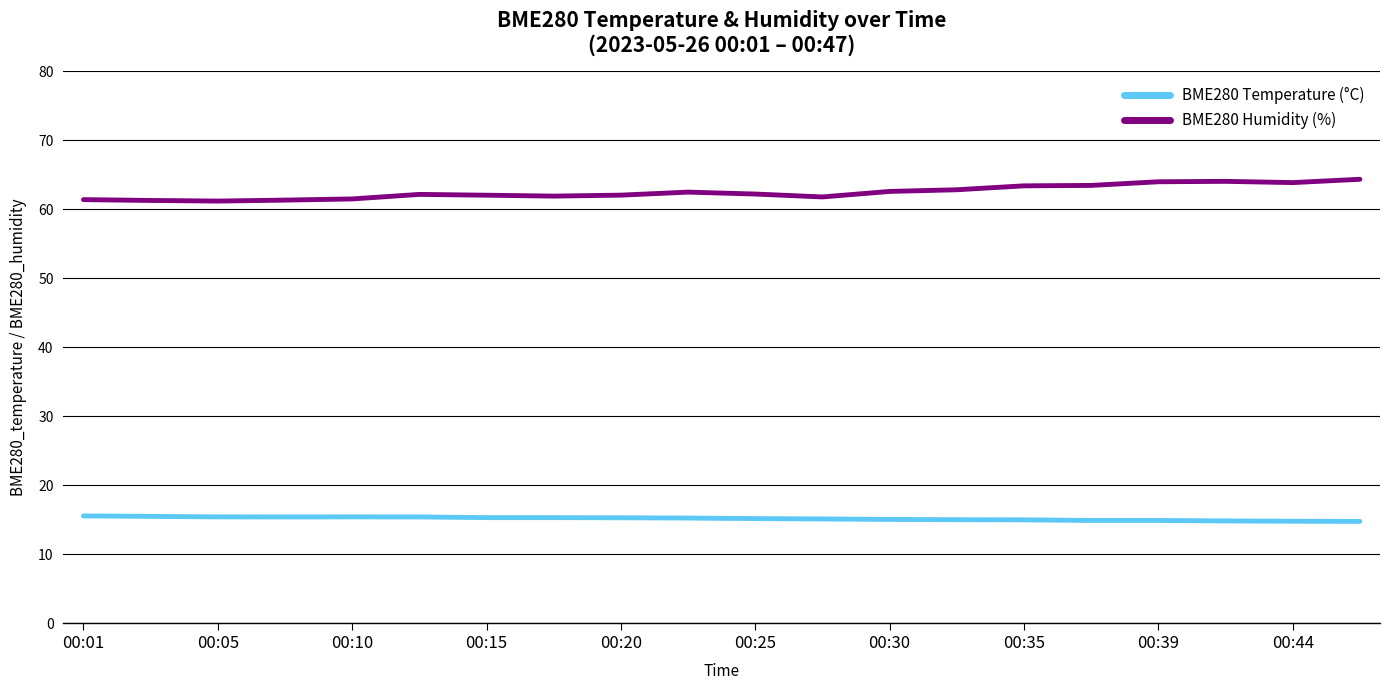

Rank the series by their maximum value, from lowest to highest.

BME280 Temperature (°C), BME280 Humidity (%)